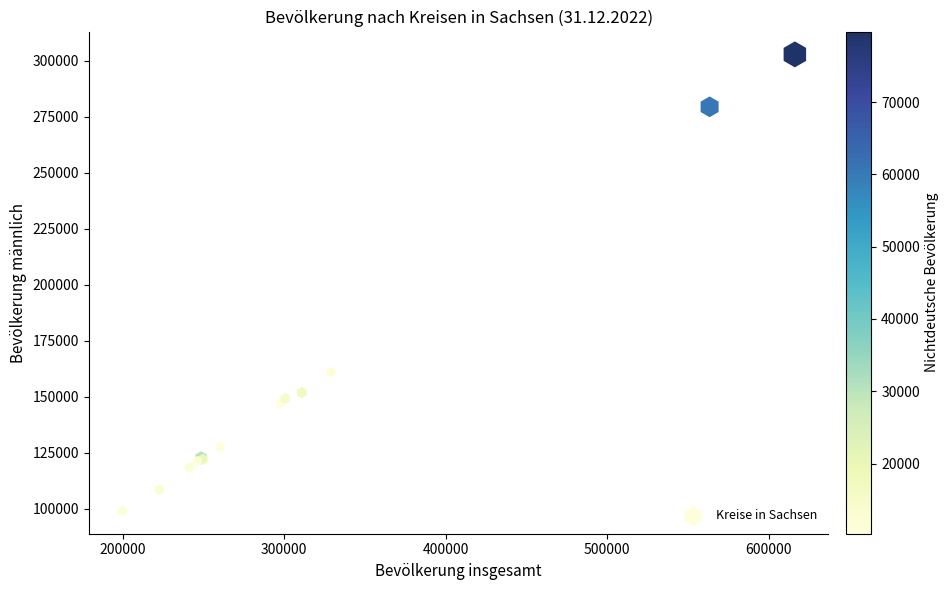

What Y value in the scatter plot is closest to 200883?

160991